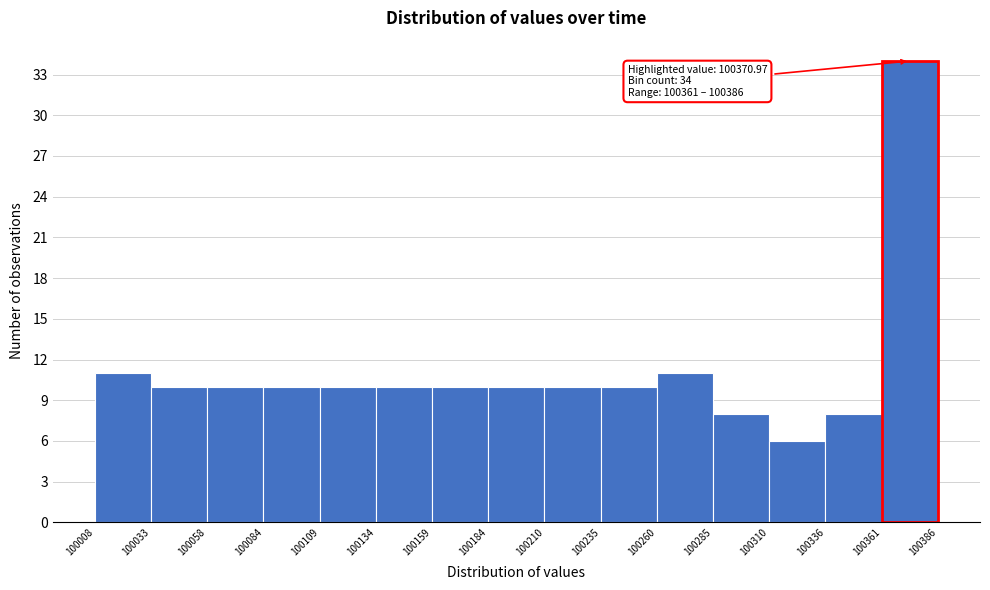

Over which range of the x-axis is the bar tallest?

100361 to 100386